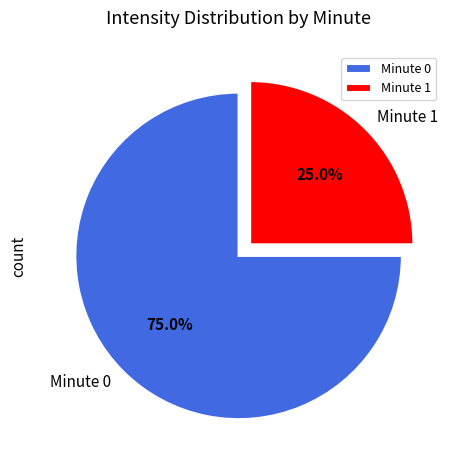

How many slices are in this pie chart?

2